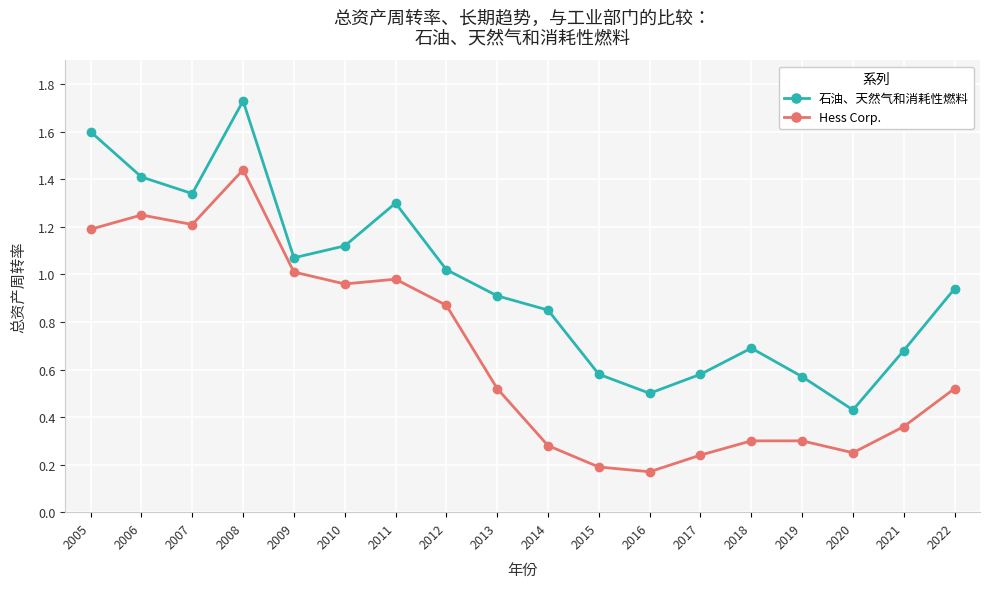

At which category does the chart reach its peak across all series?

2008